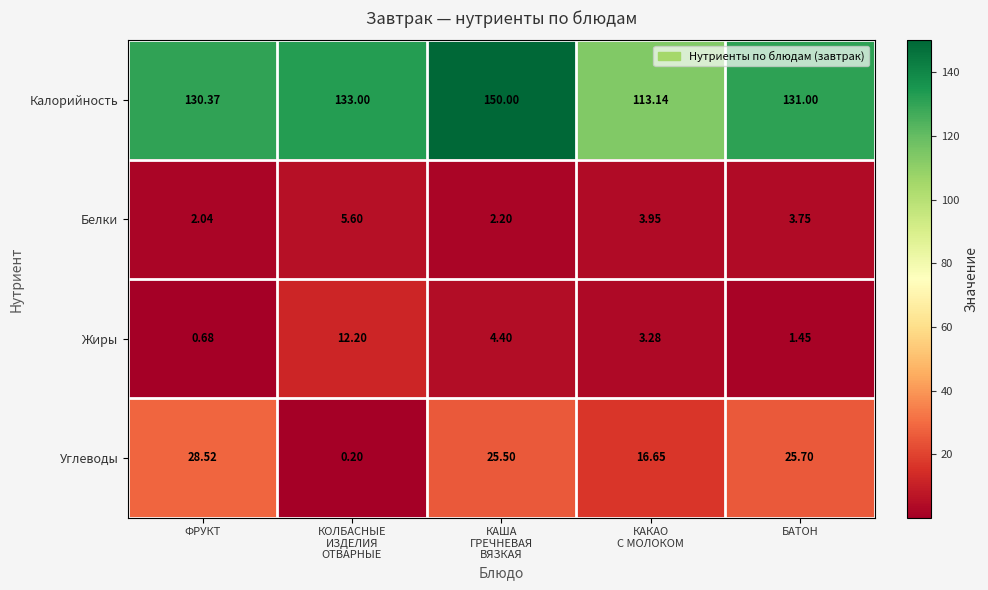

Between ФРУКТ and КОЛБАСНЫЕ
ИЗДЕЛИЯ
ОТВАРНЫЕ, which series saw the biggest shift?

Углеводы